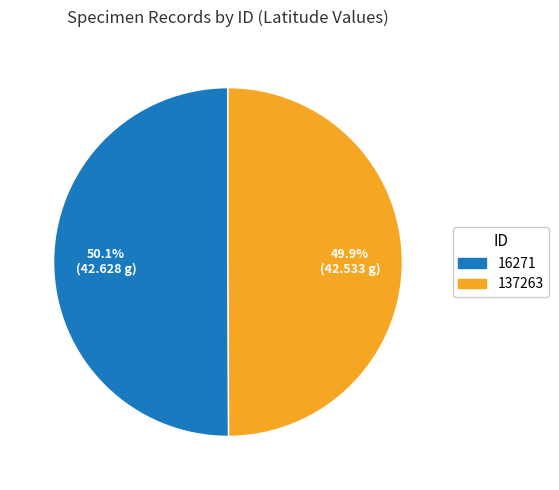

What percentage is NOT represented by 16271?

49.9%